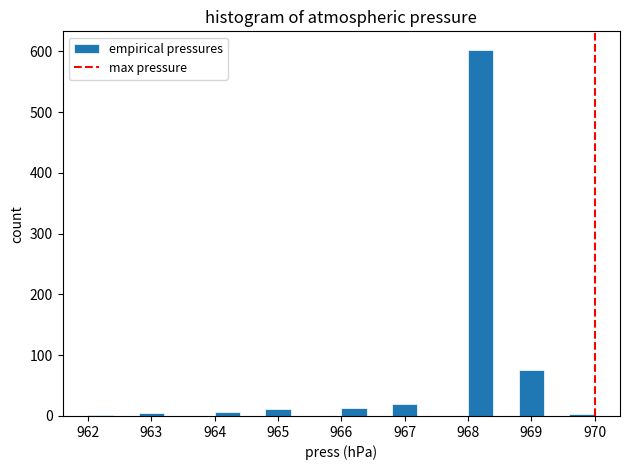

Reading left to right, transcribe this chart: for each bar, give the range it covers on the x-axis and its height. The values are not printed on the chart, so give them approximately, as read against the axis.

962.0 to 962.4: under 10
962.4 to 962.8: 0
962.8 to 963.2: under 10
963.2 to 963.6: 0
963.6 to 964.0: 0
964.0 to 964.4: under 10
964.4 to 964.8: 0
964.8 to 965.2: 10
965.2 to 965.6: 0
965.6 to 966.0: 0
966.0 to 966.4: 10
966.4 to 966.8: 0
966.8 to 967.2: 20
967.2 to 967.6: 0
967.6 to 968.0: 0
968.0 to 968.4: 600
968.4 to 968.8: 0
968.8 to 969.2: 80
969.2 to 969.6: 0
969.6 to 970.0: under 10